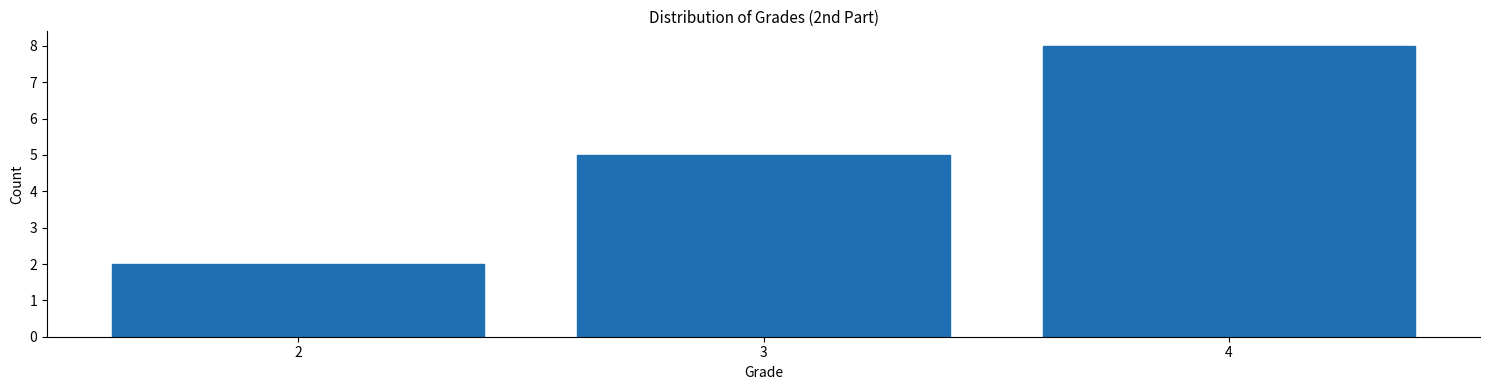

How tall is the bar that spans 3.5 to 4.5 on the x-axis? The values are not printed on the chart, so give them approximately, as read against the axis.

8